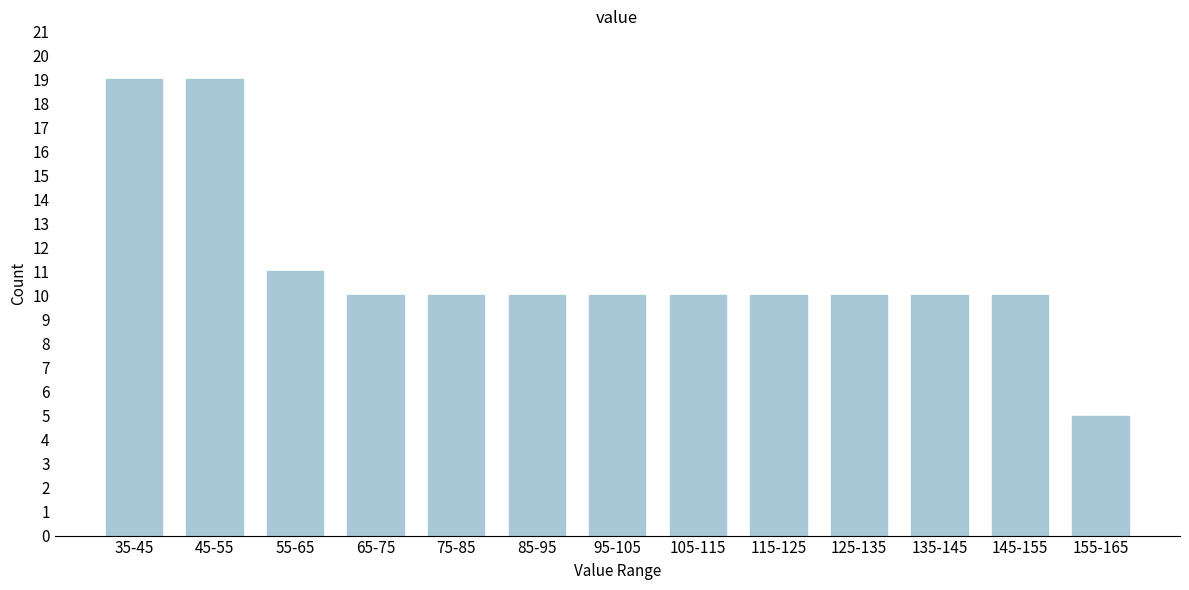

Reading left to right, extract all data points from this chart.

35-45=19	45-55=19	55-65=11	65-75=10	75-85=10	85-95=10	95-105=10	105-115=10	115-125=10	125-135=10	135-145=10	145-155=10	155-165=5